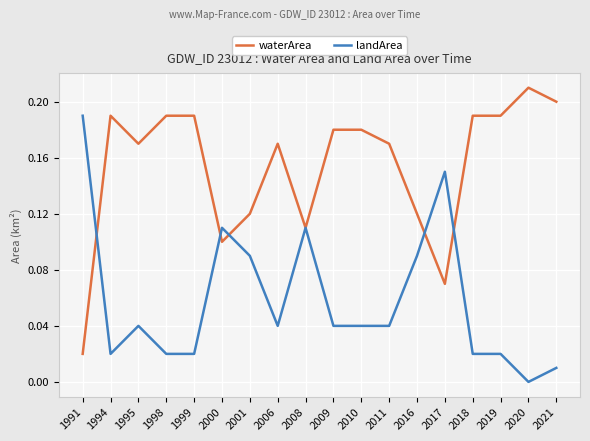

At which category does waterArea reach its first local peak?

1994